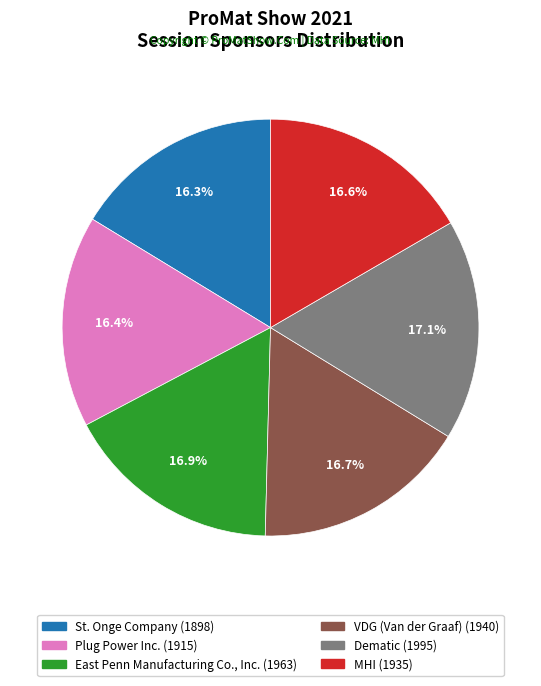

Rank the categories by value from highest to lowest.

Dematic, East Penn Manufacturing Co., Inc., VDG (Van der Graaf), MHI, Plug Power Inc., St. Onge Company